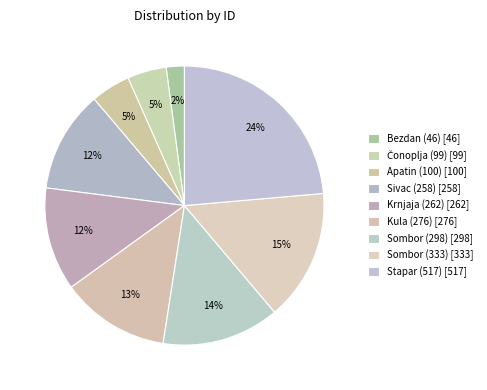

How many slices are in this pie chart?

9